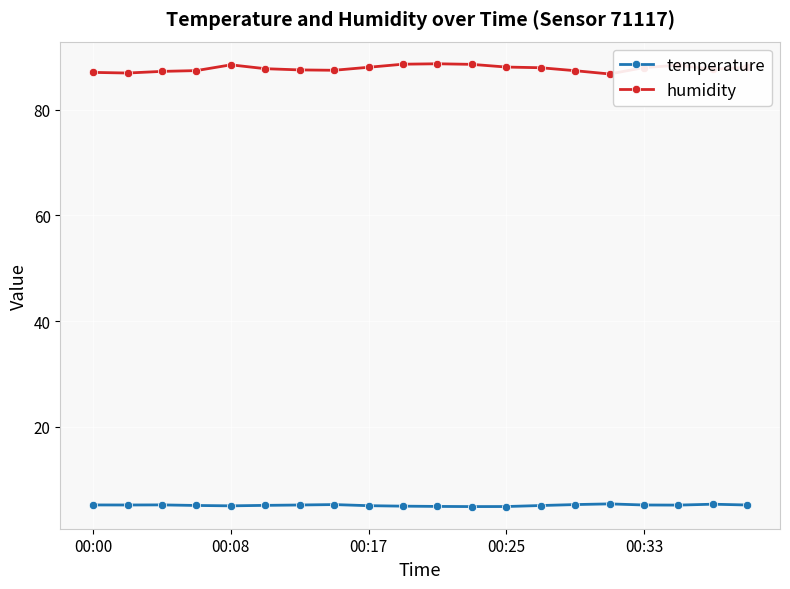

What are all the series names shown in the legend?

temperature, humidity